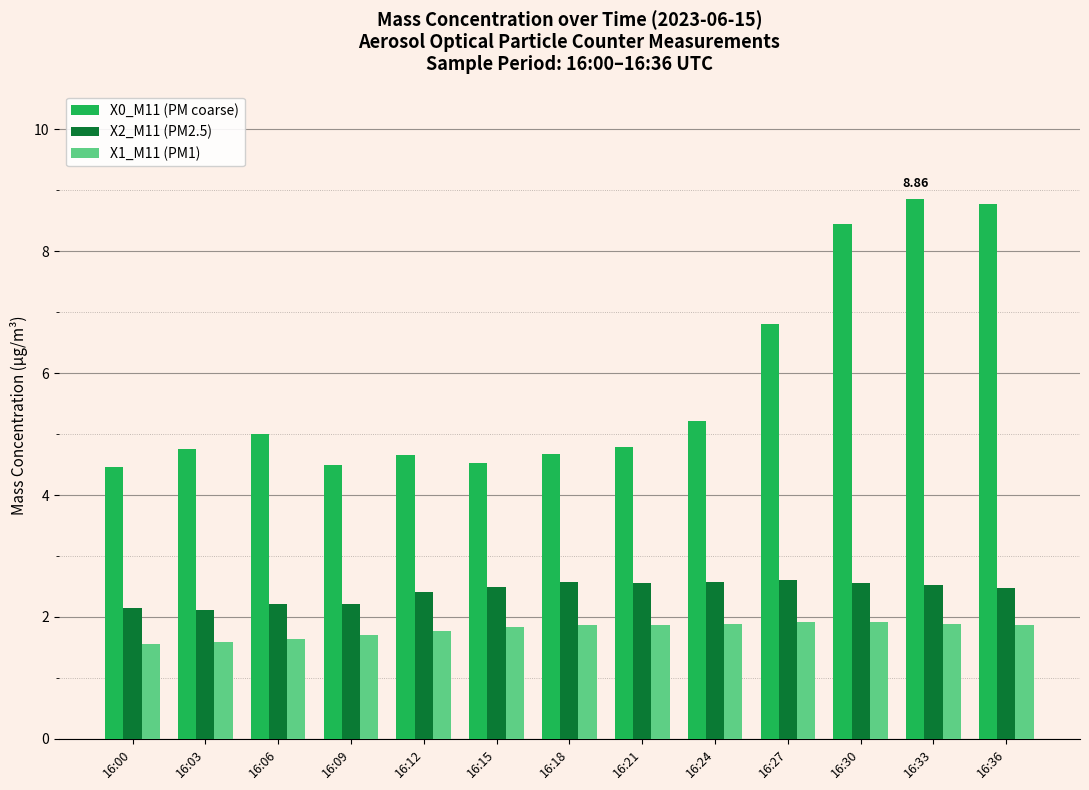

What are all the series names shown in the legend?

X0_M11 (PM coarse), X2_M11 (PM2.5), X1_M11 (PM1)